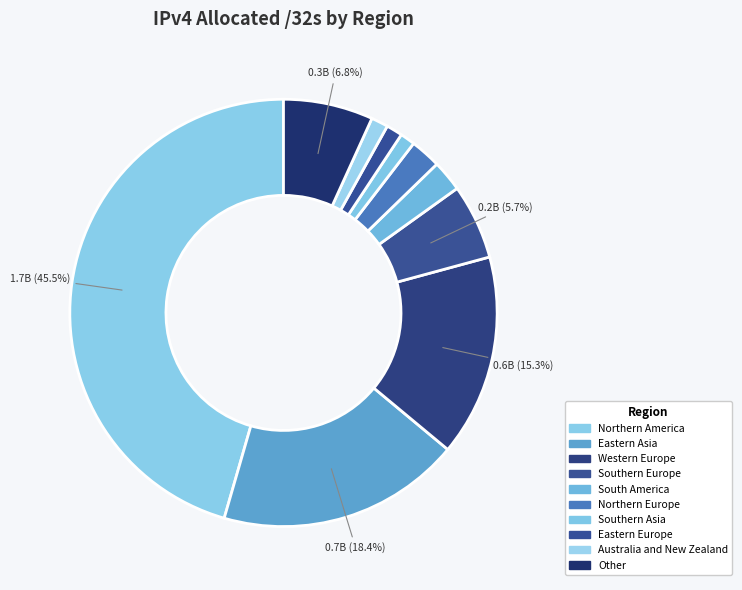

Which slice is the smallest?

Southern Asia